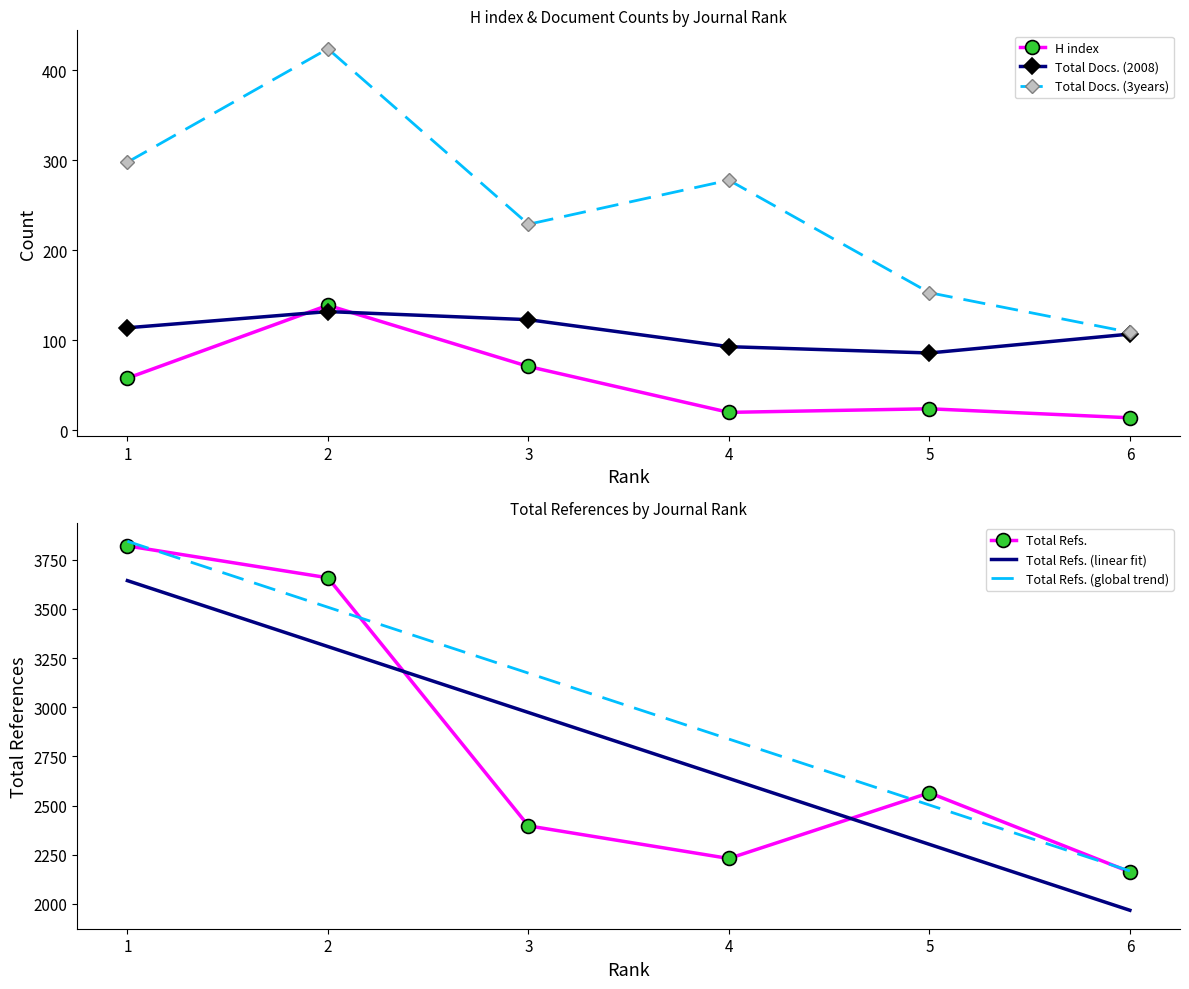

Where is the first local maximum for H index?

2